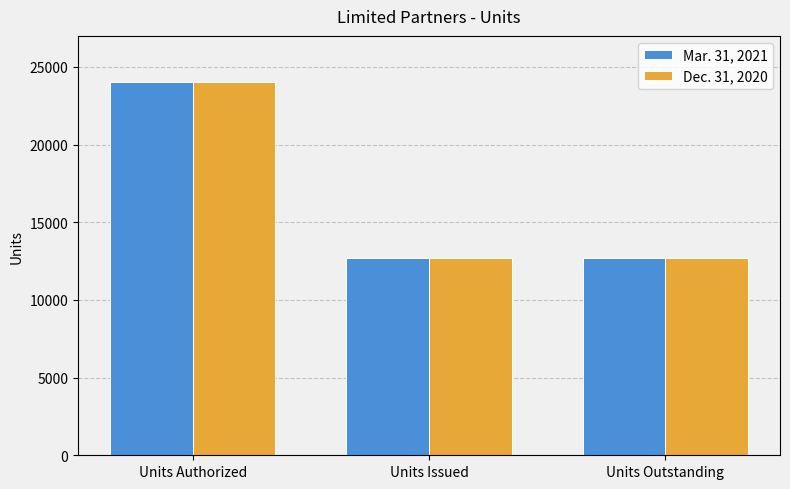

At which category is the sum across all series the highest?

Units Authorized